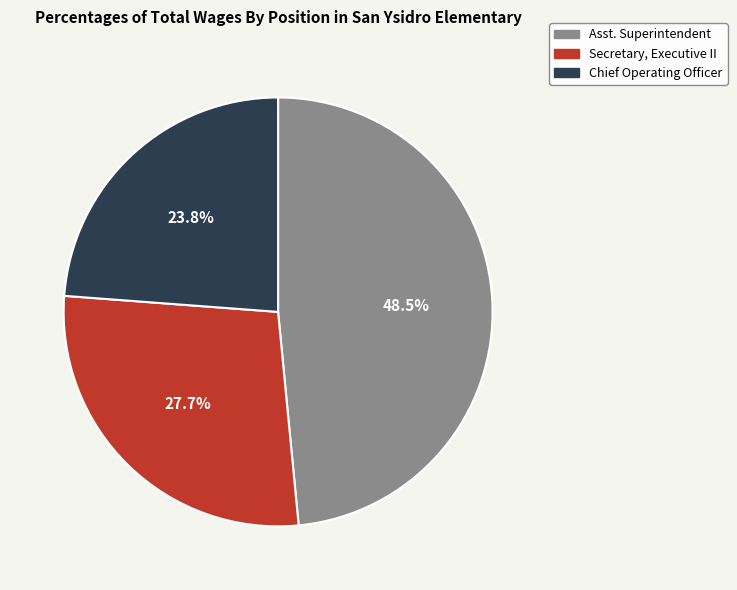

Does any single category account for the majority?

No